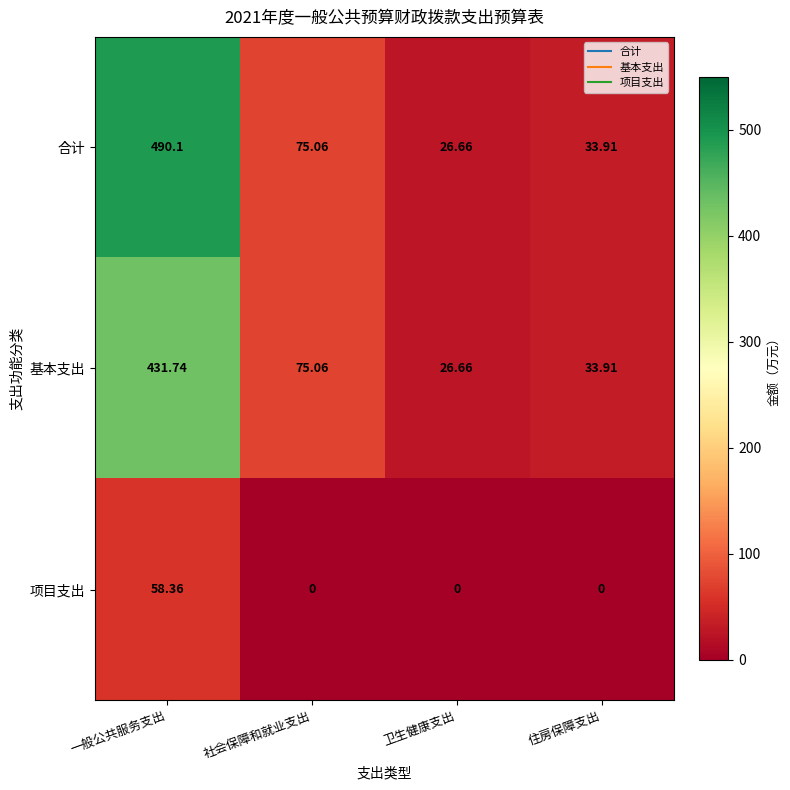

Where does the 合计 series first go above 75?

一般公共服务支出